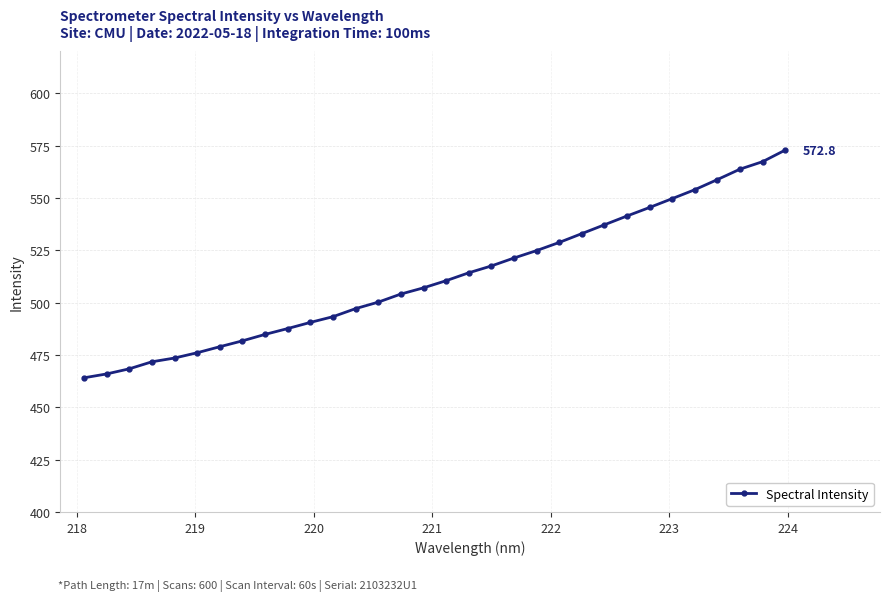

Count the number of values greater than 510.

16